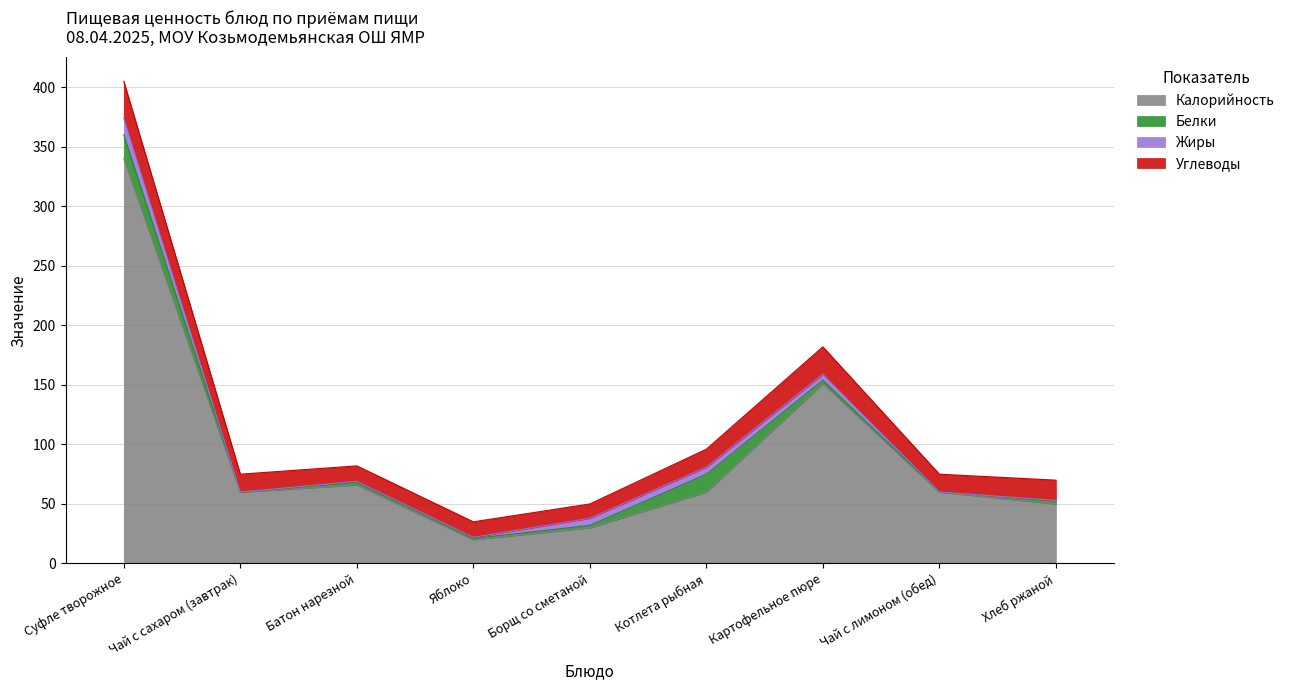

How many positive values does the Белки series have?

7